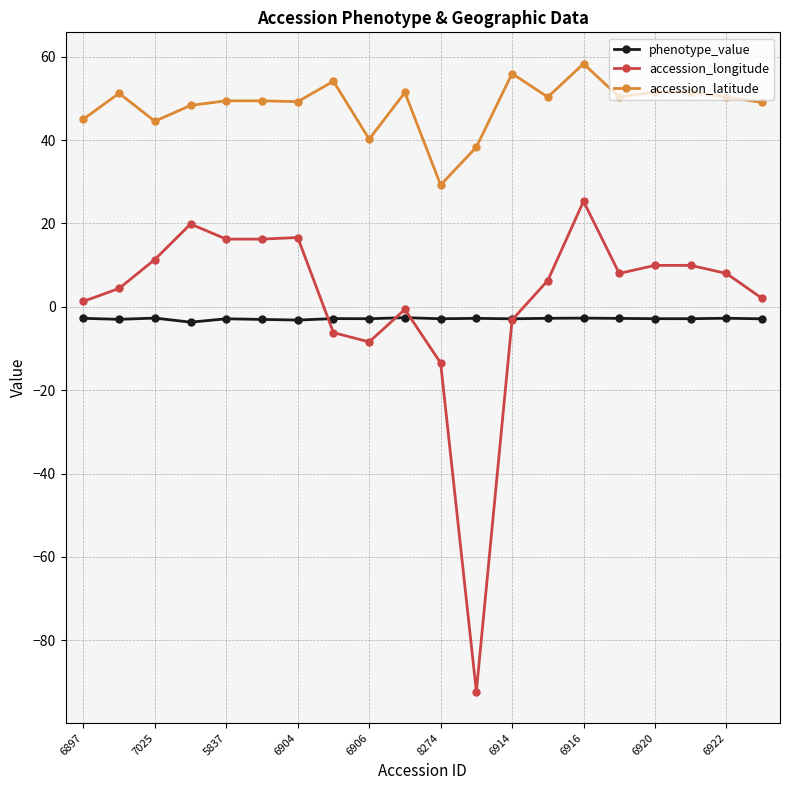

Does the chart have visible grid lines?

Yes